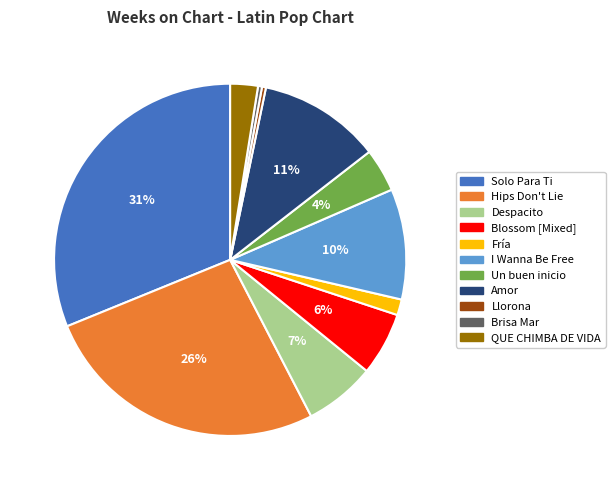

Does Llorona account for over 50% of the chart?

No